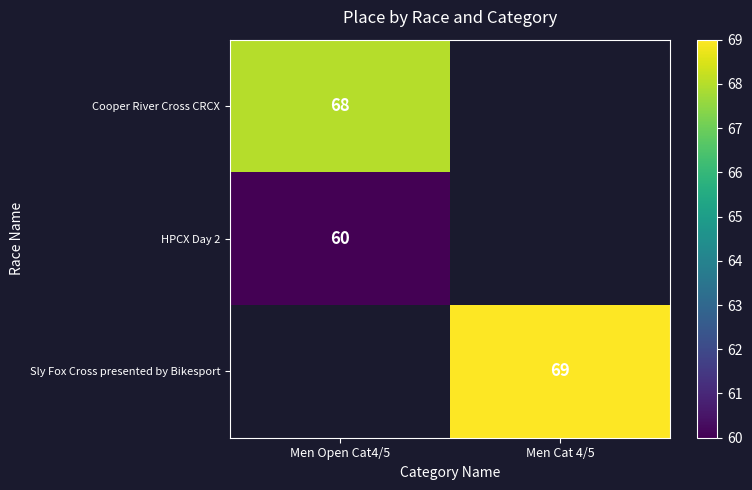

Is it true that Cooper River Cross CRCX equals 68 at Men Open Cat4/5?

True